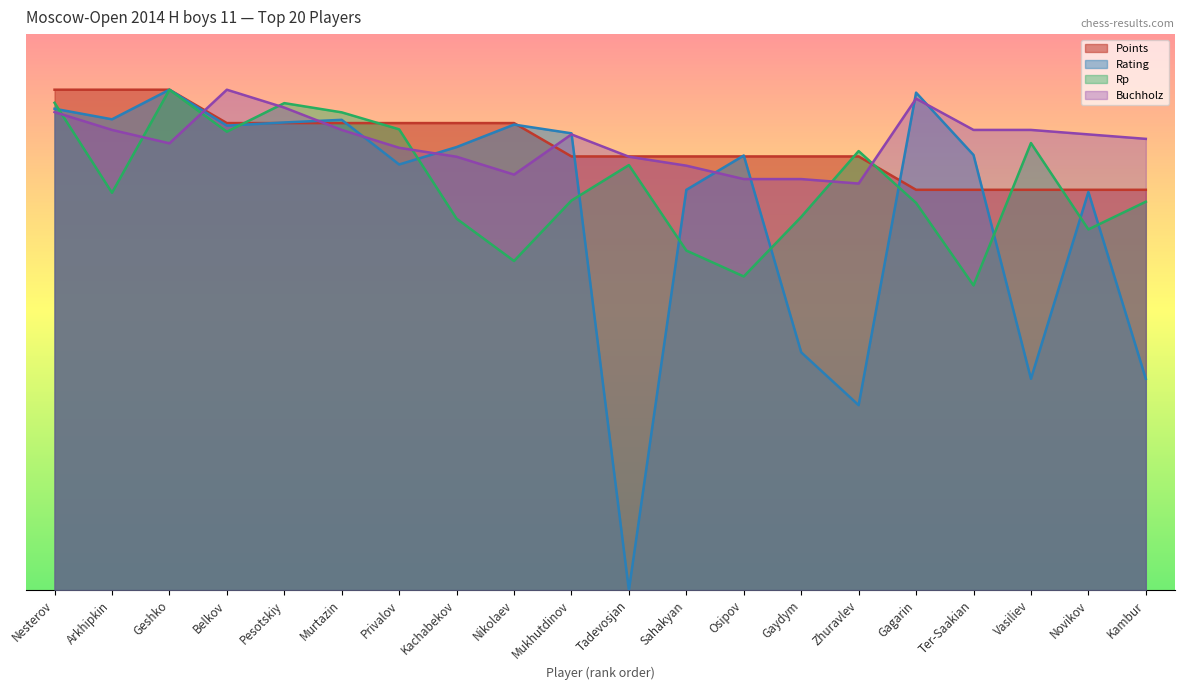

Which series has the largest range (max minus min)?

Rating